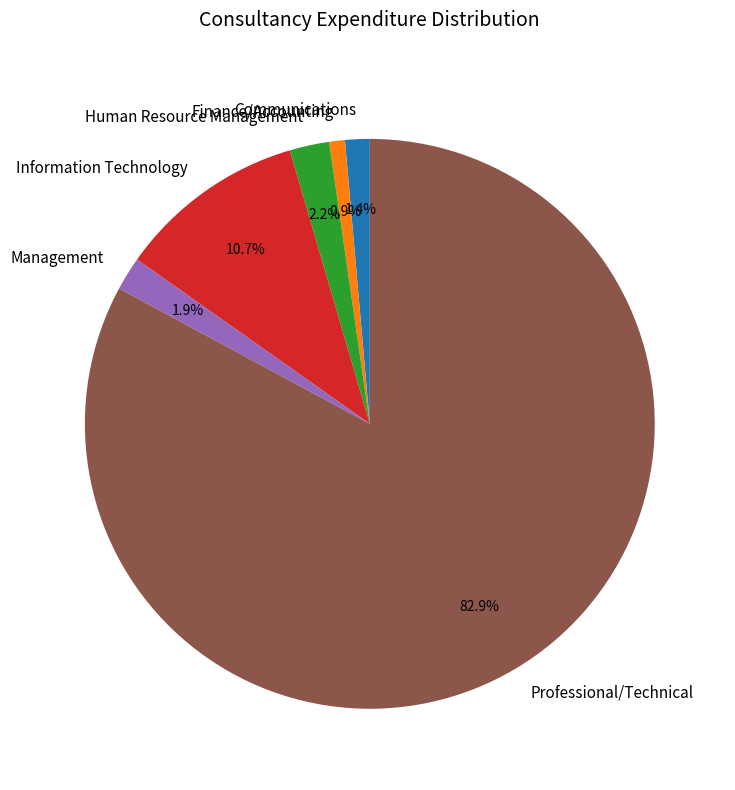

Which slice is the largest?

Professional/Technical